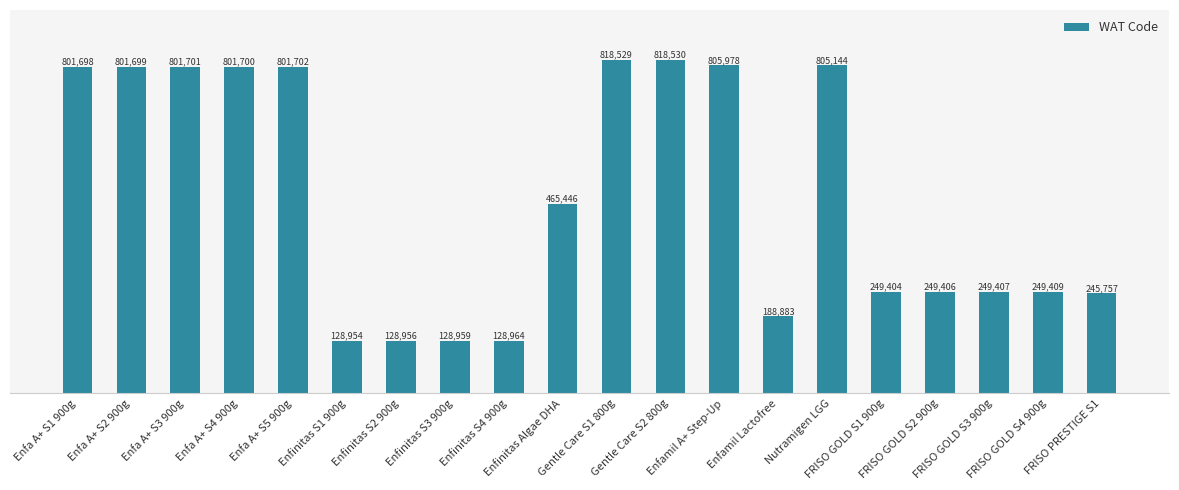

At which category does the chart reach its peak across all series?

Gentle Care S2 800g